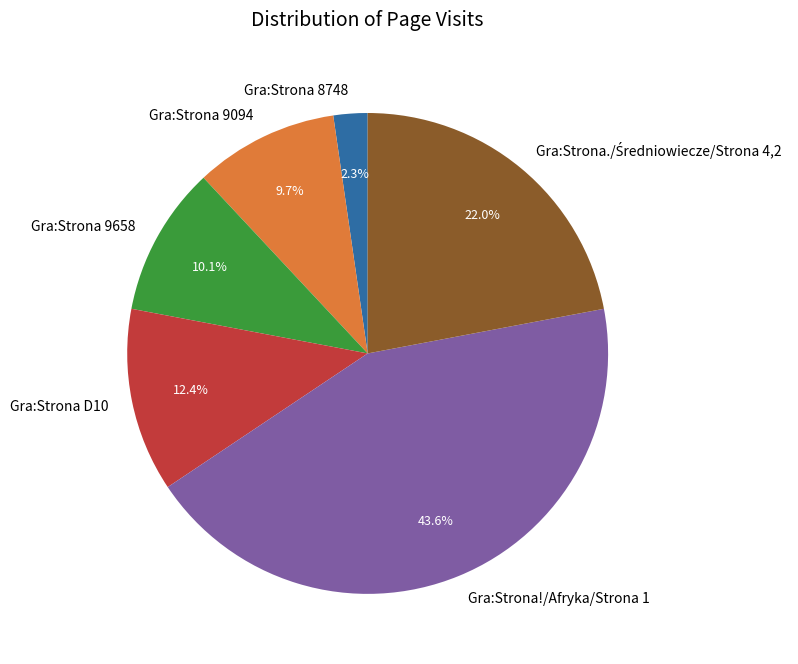

How many slices are in this pie chart?

6